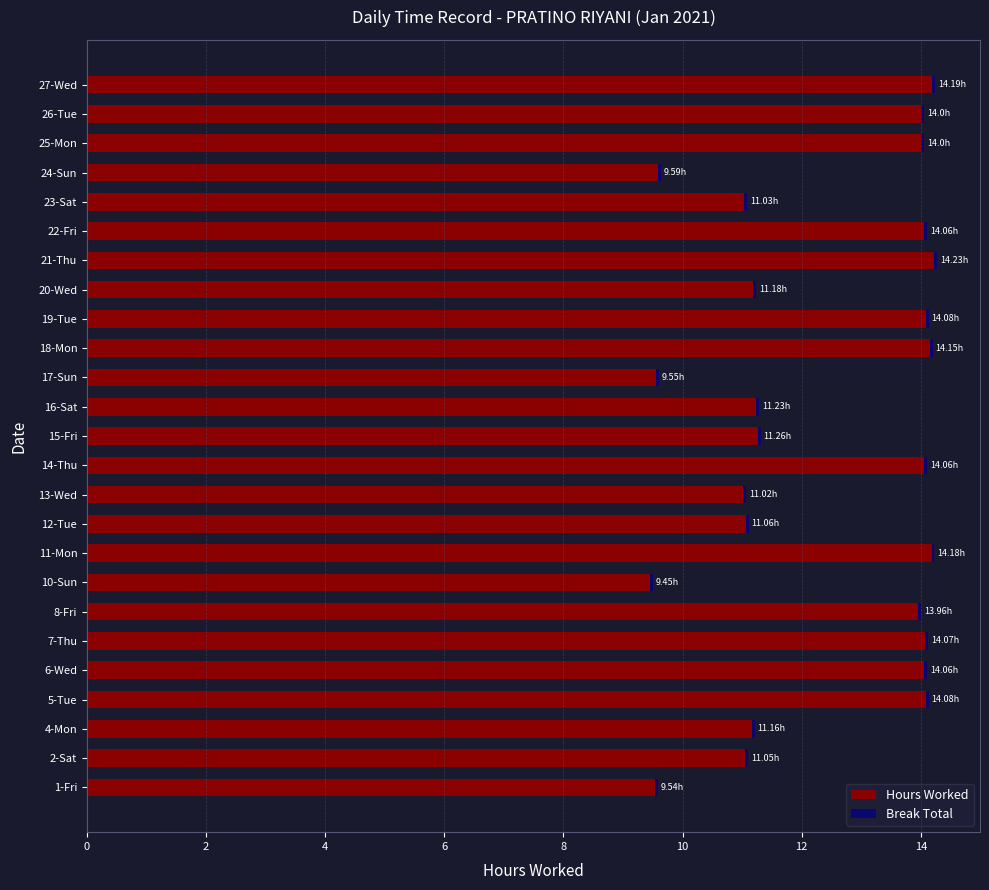

What is the average value of the Hours Worked series?

12.4